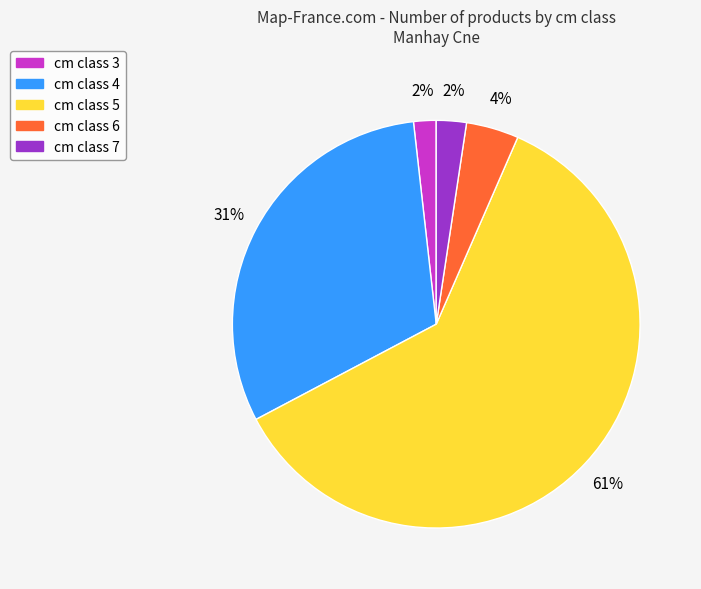

To the nearest percent, what is the average slice percentage?

20%